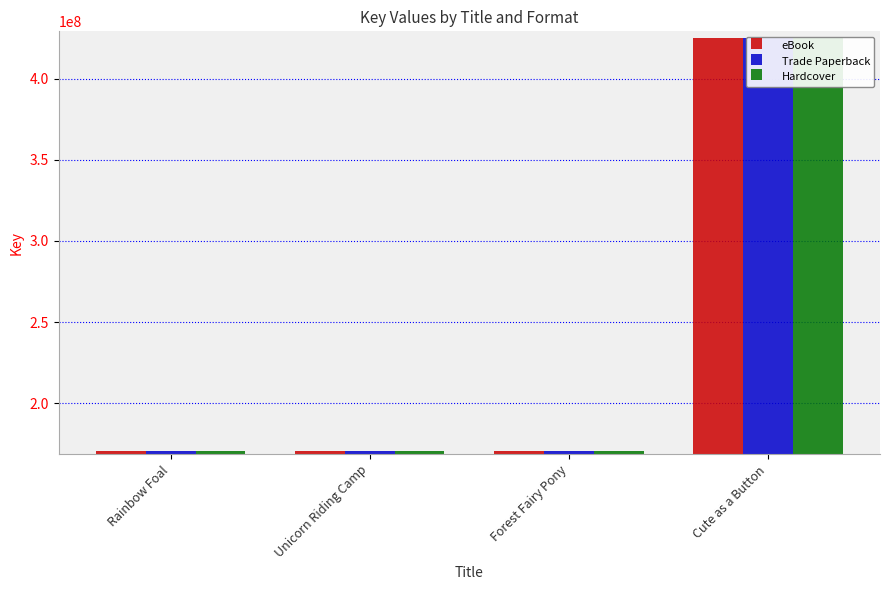

What is the total value across all series at Rainbow Foal?

510847101